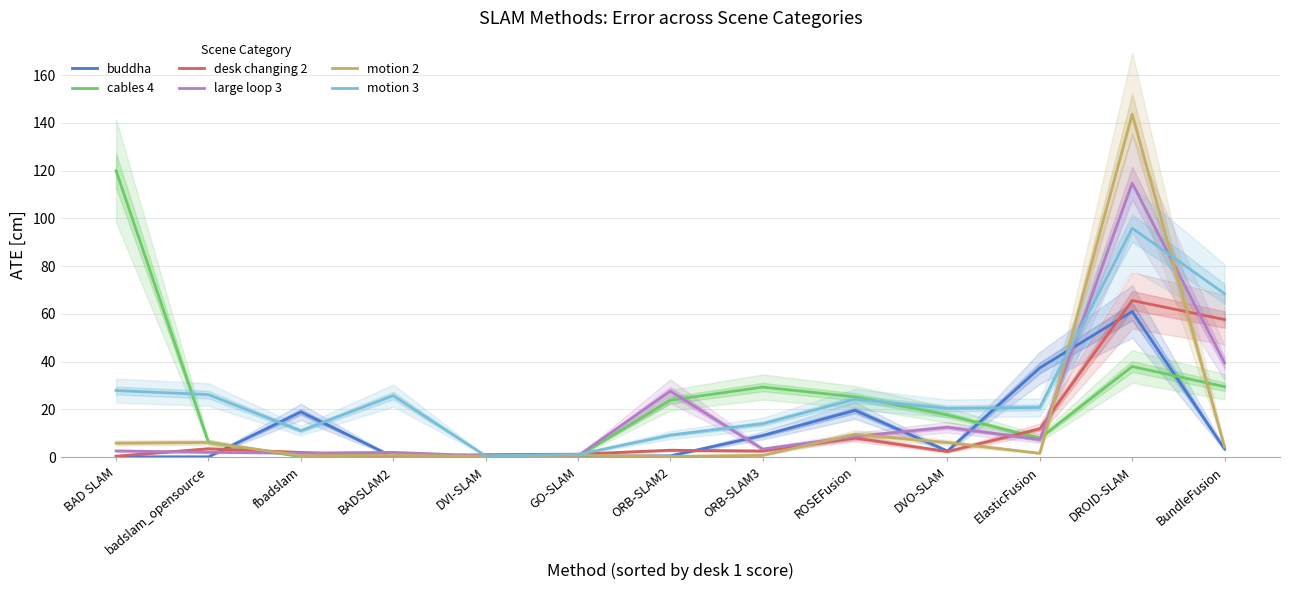

The desk changing 2 series shows 0.5 at BAD SLAM. True or false?

True